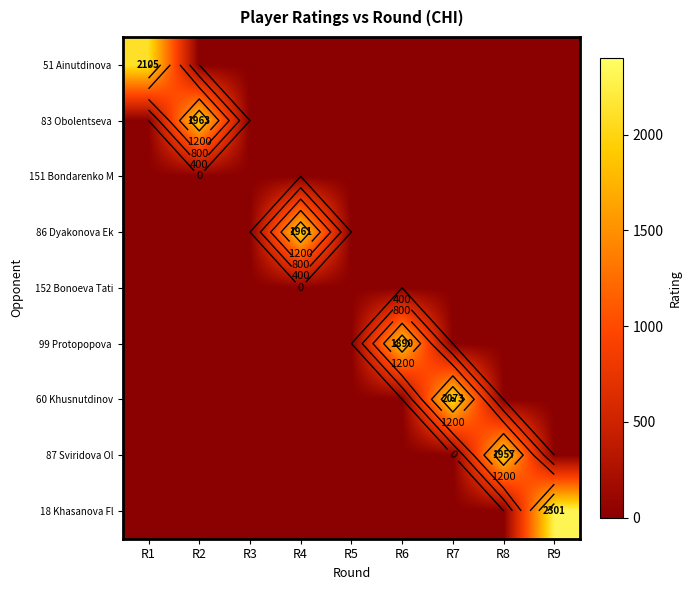

At which label is 51 Ainutdinova closest to 1052?

R2